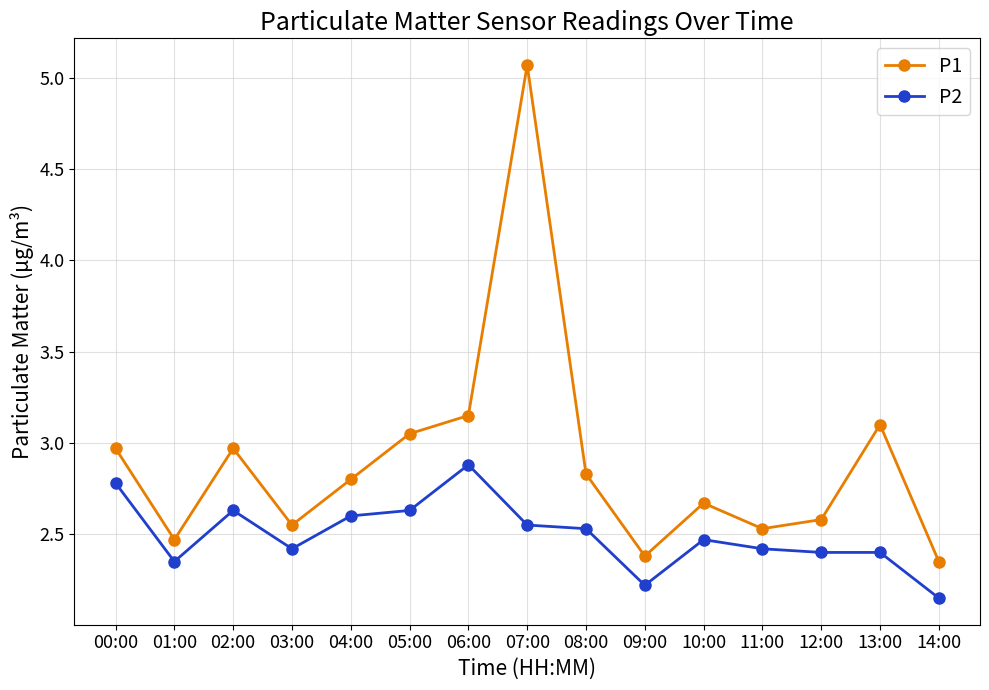

Rank the series by their average value, from lowest to highest.

P2, P1